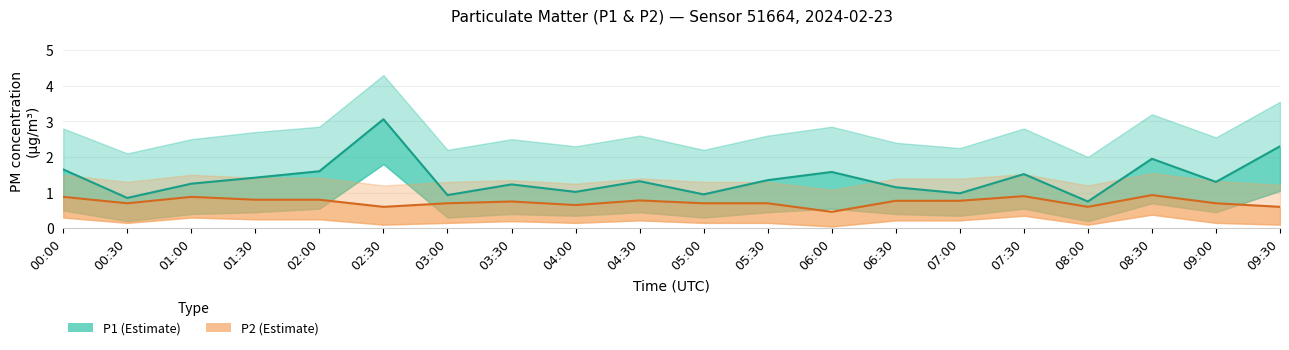

List the series in order of their overall mean, lowest first.

P2, P1